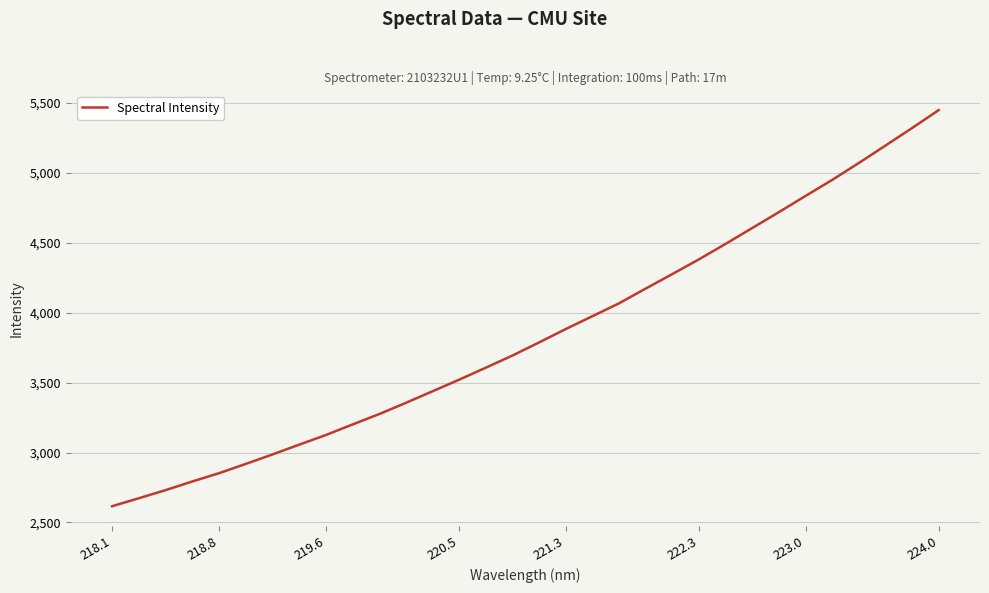

Does the chart display data point markers on the line(s)?

No